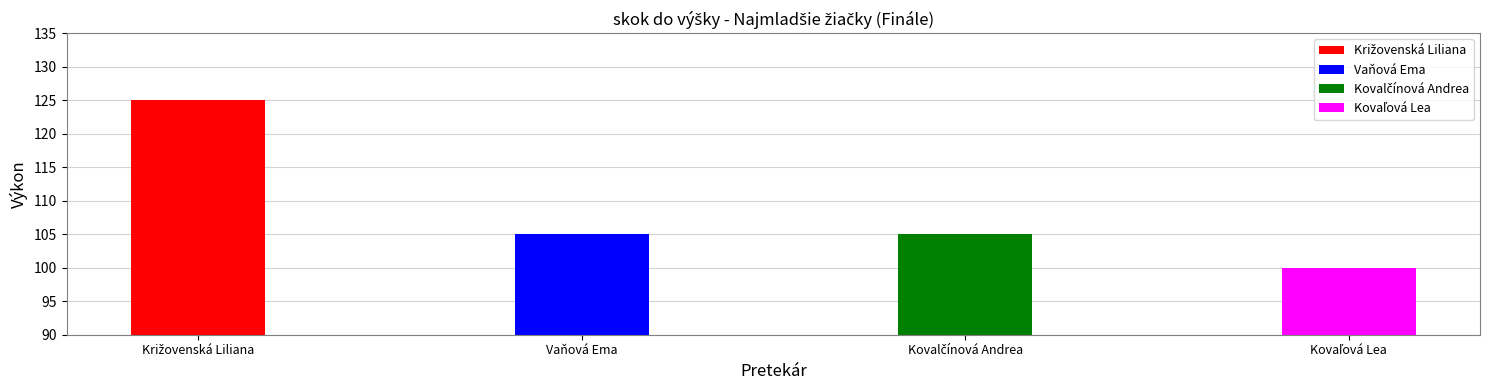

Where is the data nearest to the value 112?

Vaňová Ema